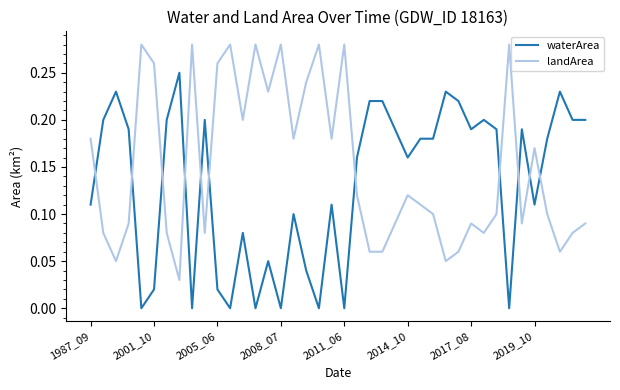

Which series has the largest total across all categories?

landArea